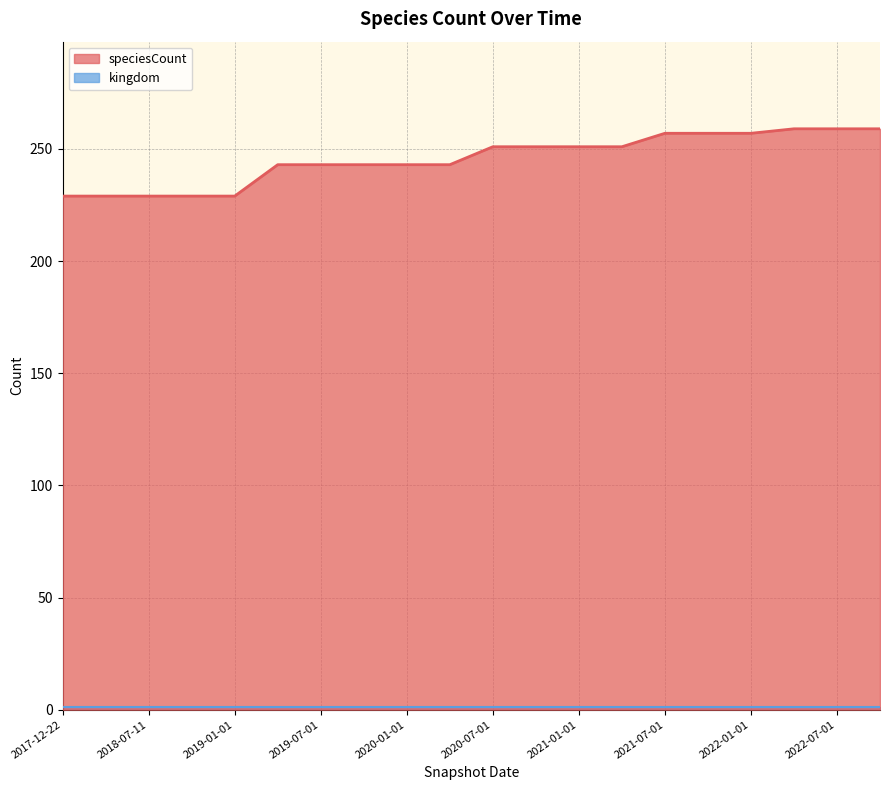

Is it true that the value at 2018-07-11 is 326?

False